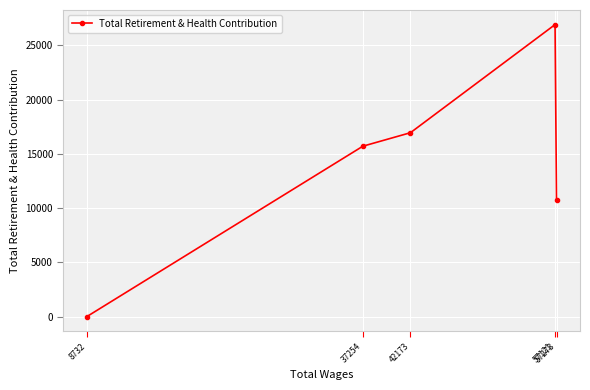

What is the average value?

14062